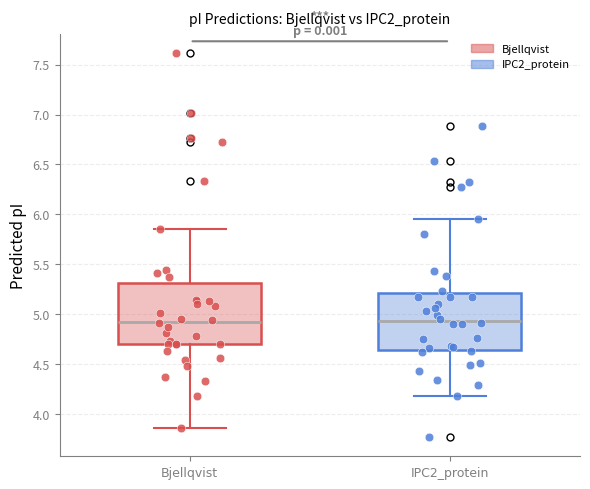

Where does the median line of the box for Bjellqvist sit on the y-axis? The values are not printed on the chart, so give them approximately, as read against the axis.

4.95